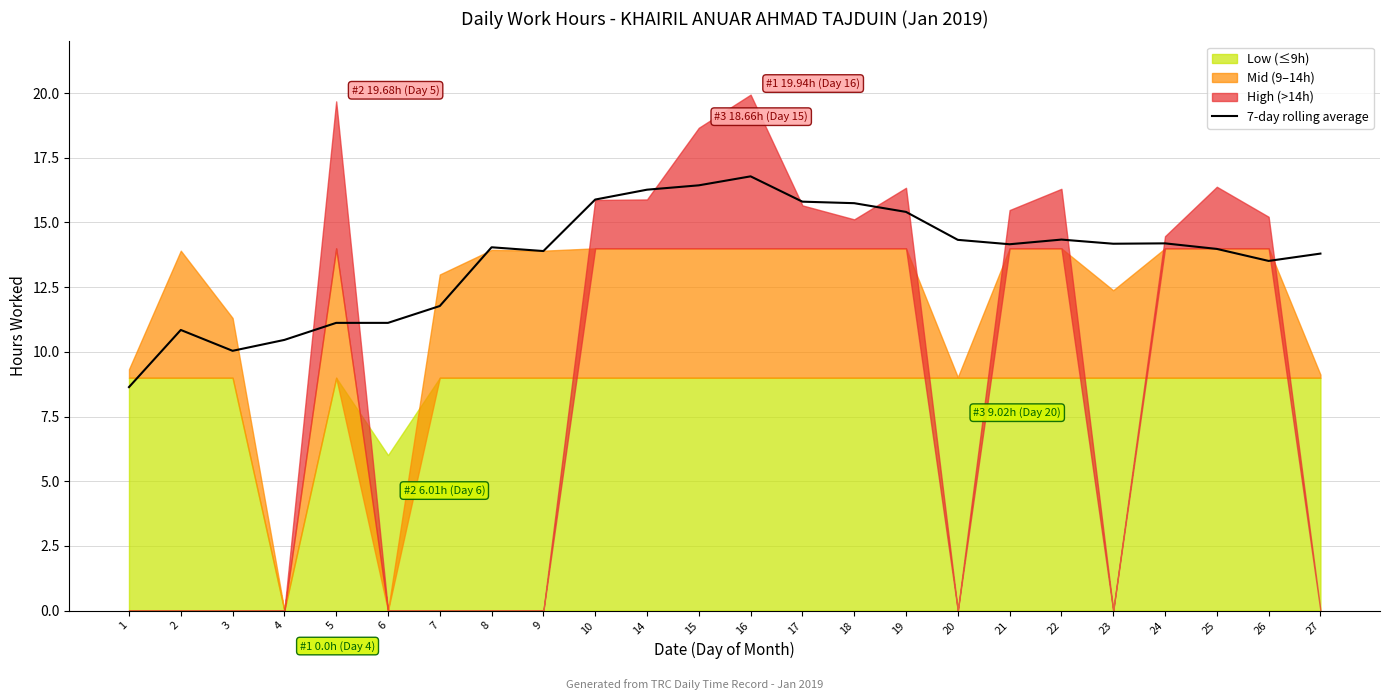

The 7-day rolling average series shows 17.3 at 2. True or false?

False